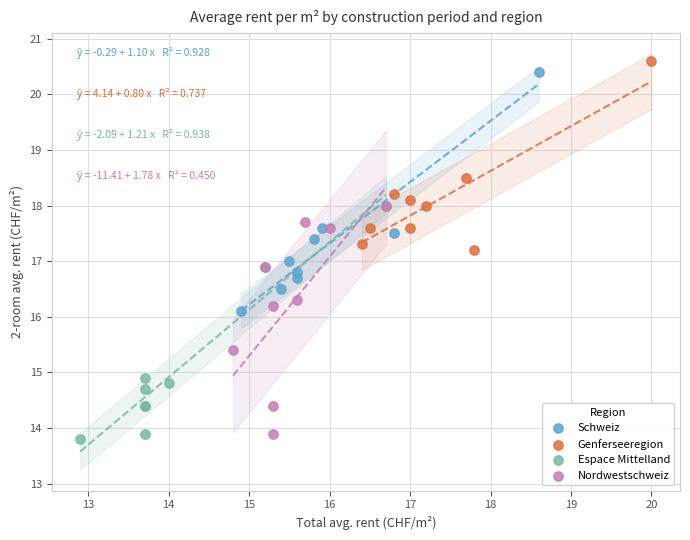

What are all the series names shown in the legend?

Schweiz, Genferseeregion, Espace Mittelland, Nordwestschweiz